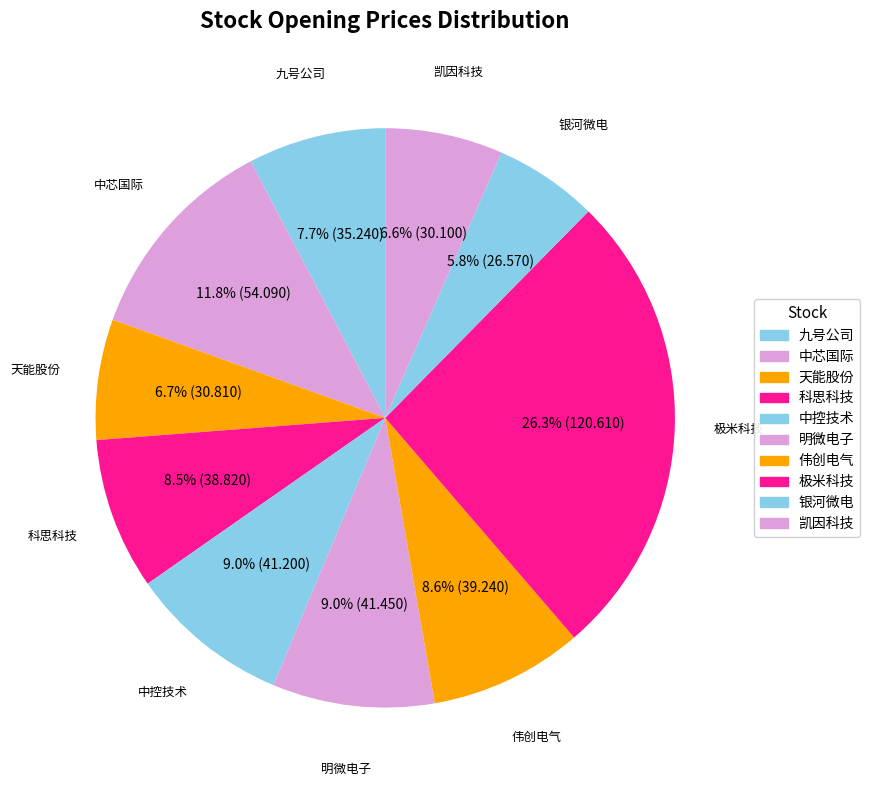

Between 九号公司 and 明微电子, which is larger?

明微电子